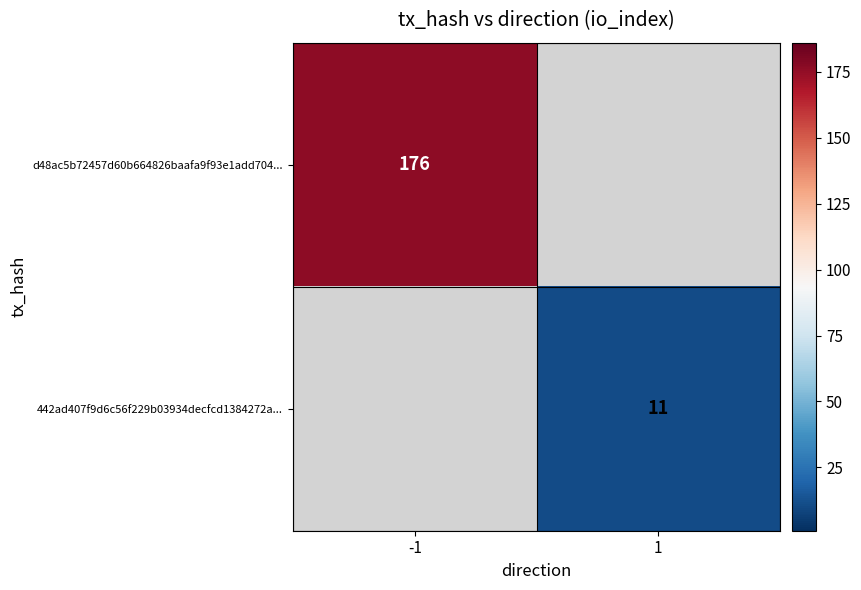

True or false: 442ad407f9d6c56f229b03934decfcd1384272a... has a value of 19 at 1.

False